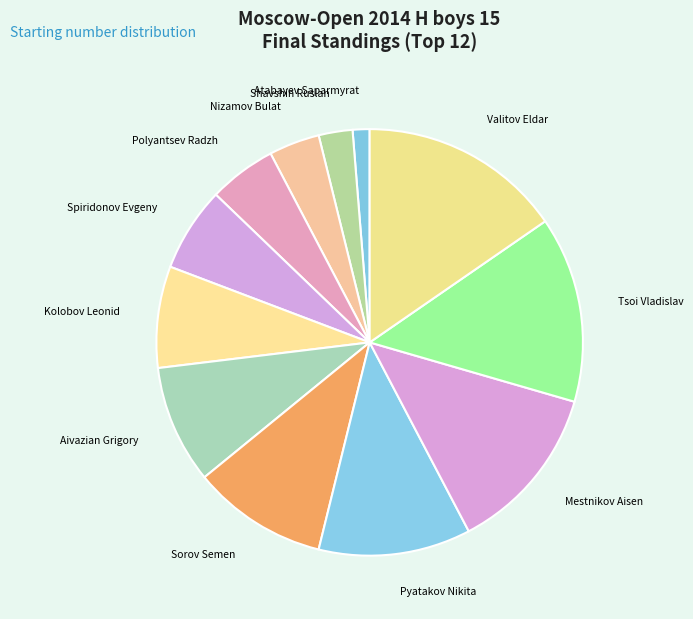

True or false: Spiridonov Evgeny accounts for 6% of the total.

True